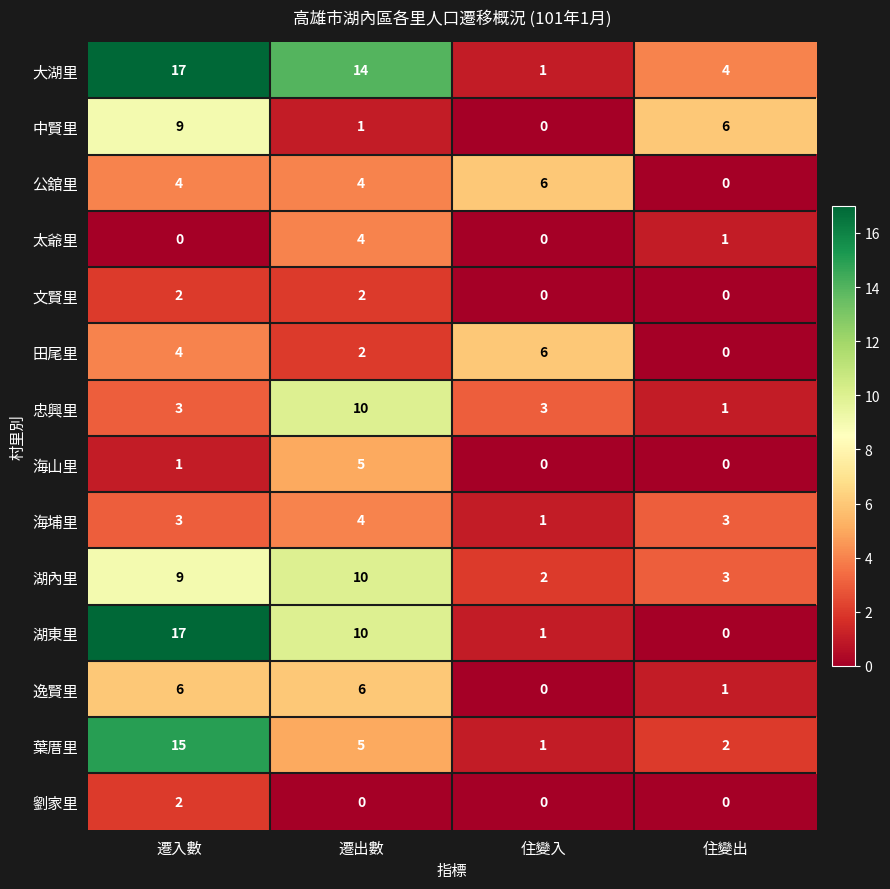

What is the difference between the maximum and minimum values in the 海山里 series?

5